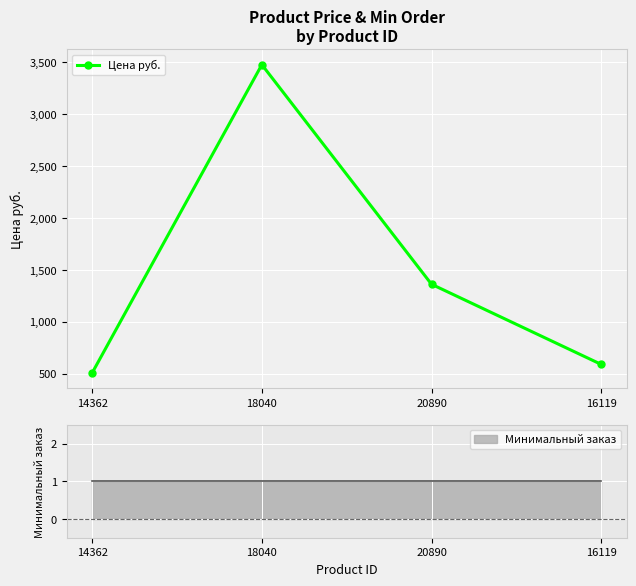

What is the smallest value displayed?

507.0